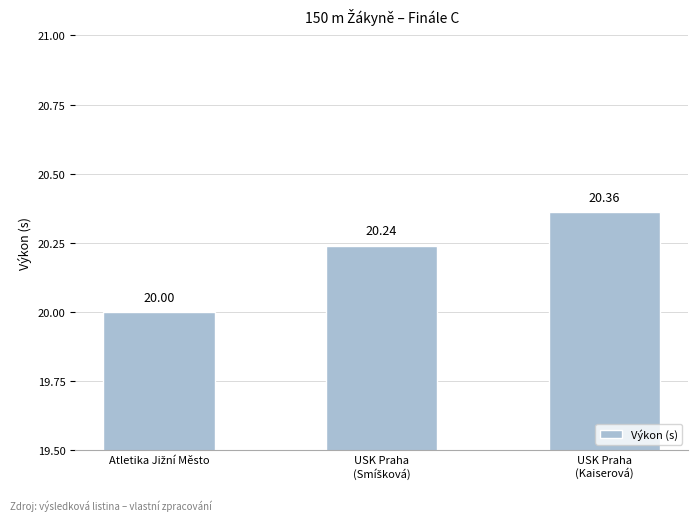

Is it true that the value at USK Praha
(Kaiserová) is 20.4?

True